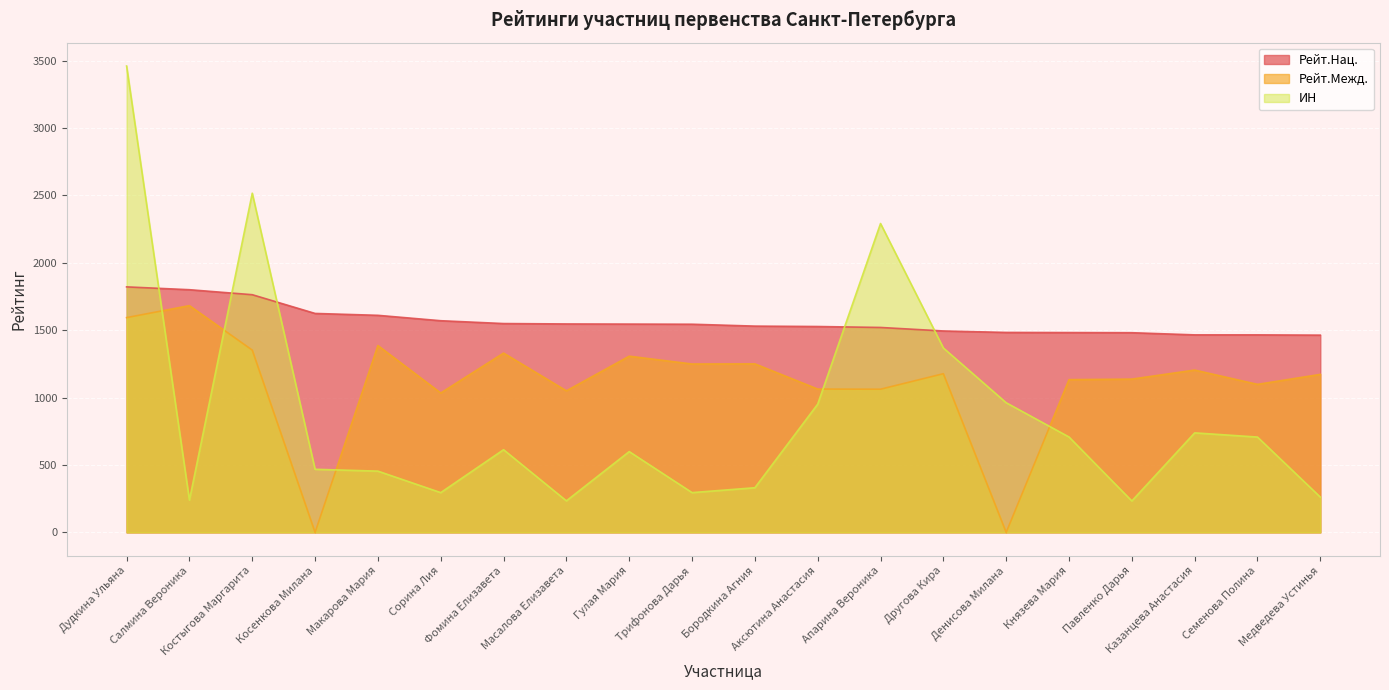

Reading right to left, what are all the values shown in this chart?

Рейт.Нац.: Медведева Устинья=1463.0	Семенова Полина=1465.0	Казанцева Анастасия=1465.0	Павленко Дарья=1481.0	Князева Мария=1482.0	Денисова Милана=1483.0	Другова Кира=1494.0	Апарина Вероника=1520.0	Аксютина Анастасия=1527.0	Бородкина Агния=1530.0	Трифонова Дарья=1544.0	Гулая Мария=1545.0	Масалова Елизавета=1546.0	Фомина Елизавета=1549.0	Сорина Лия=1570.0	Макарова Мария=1610.0	Косенкова Милана=1624.0	Костыгова Маргарита=1763.0	Салмина Вероника=1800.0	Дудкина Ульяна=1821.0
Рейт.Межд.: Медведева Устинья=1172.0	Семенова Полина=1098.0	Казанцева Анастасия=1204.0	Павленко Дарья=1137.0	Князева Мария=1133.0	Денисова Милана=0.0	Другова Кира=1177.0	Апарина Вероника=1062.0	Аксютина Анастасия=1063.0	Бородкина Агния=1250.0	Трифонова Дарья=1249.0	Гулая Мария=1307.0	Масалова Елизавета=1050.0	Фомина Елизавета=1330.0	Сорина Лия=1034.0	Макарова Мария=1386.0	Косенкова Милана=0.0	Костыгова Маргарита=1352.0	Салмина Вероника=1682.0	Дудкина Ульяна=1593.0
ИН: Медведева Устинья=261.8	Семенова Полина=707.1	Казанцева Анастасия=738.2	Павленко Дарья=233.2	Князева Мария=707.6	Денисова Милана=961.7	Другова Кира=1367.8	Апарина Вероника=2291.0	Аксютина Анастасия=951.1	Бородкина Агния=331.2	Трифонова Дарья=295.1	Гулая Мария=599.3	Масалова Елизавета=234.1	Фомина Елизавета=613.3	Сорина Лия=295.0	Макарова Мария=454.4	Косенкова Милана=468.1	Костыгова Маргарита=2515.9	Салмина Вероника=239.6	Дудкина Ульяна=3459.4